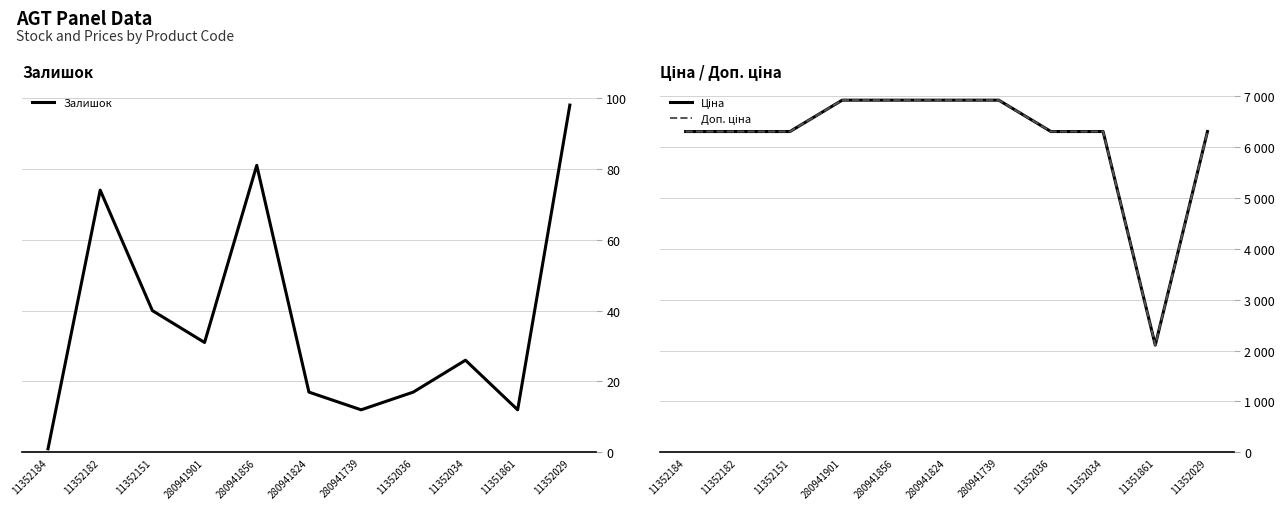

What is the spread (max minus min) of values at 11352151?

6268.8